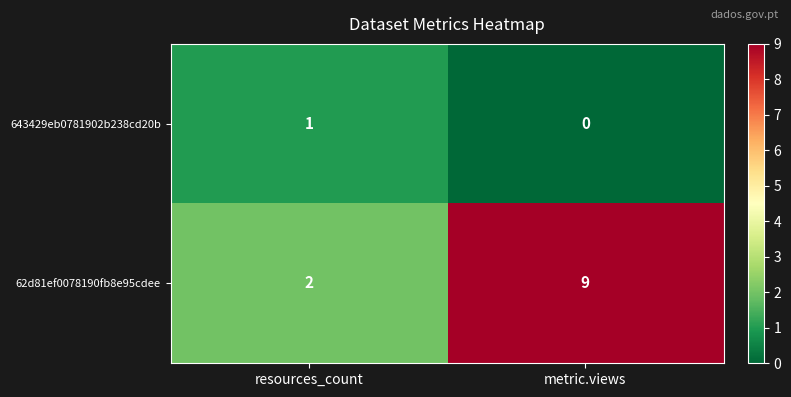

Which series has the widest spread of values?

62d81ef0078190fb8e95cdee